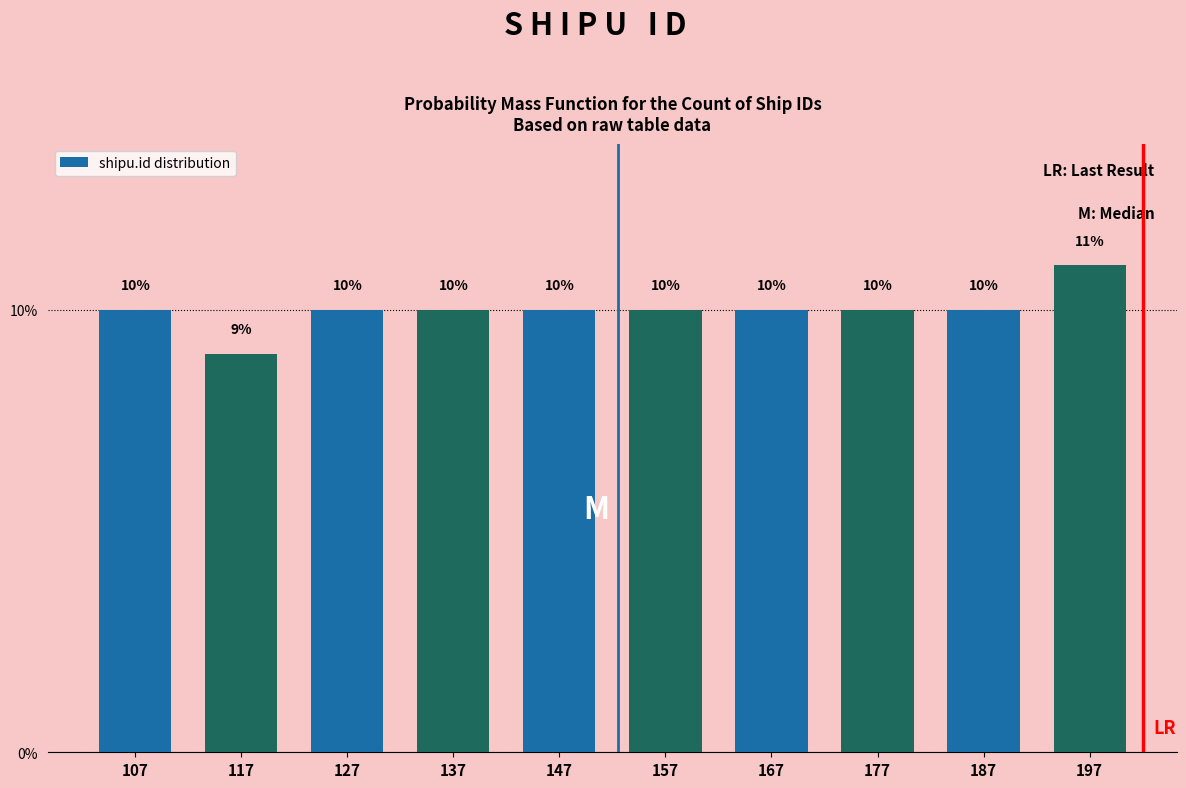

Reading left to right, transcribe all the data shown in this chart.

107=10	117=9	127=10	137=10	147=10	157=10	167=10	177=10	187=10	197=11